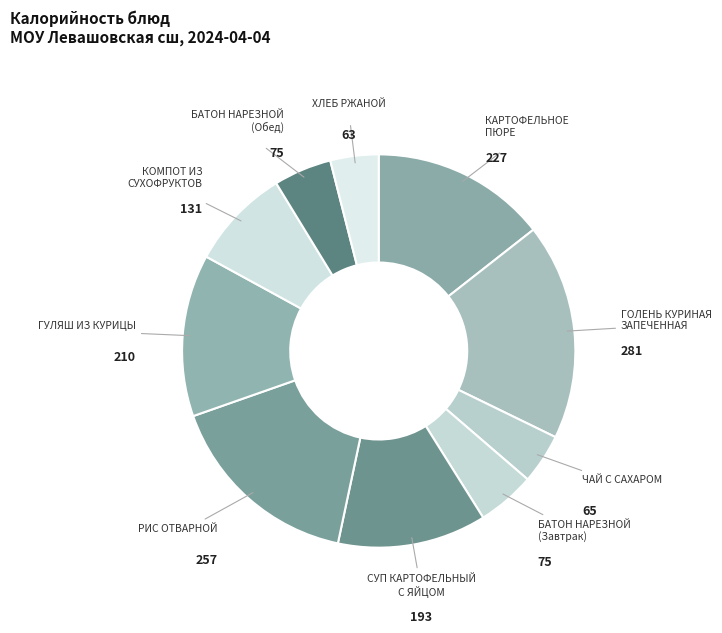

Which category has the biggest portion of the pie?

ГОЛЕНЬ КУРИНАЯ ЗАПЕЧЕННАЯ